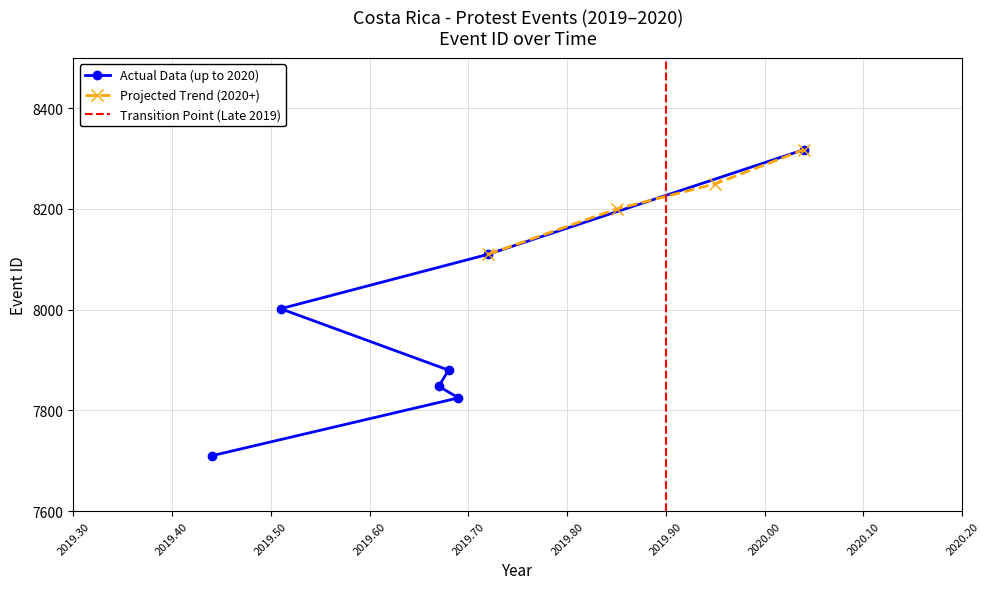

What is the ratio of the value at 2020-01-16 to the value at 2019-09-10?

1.1